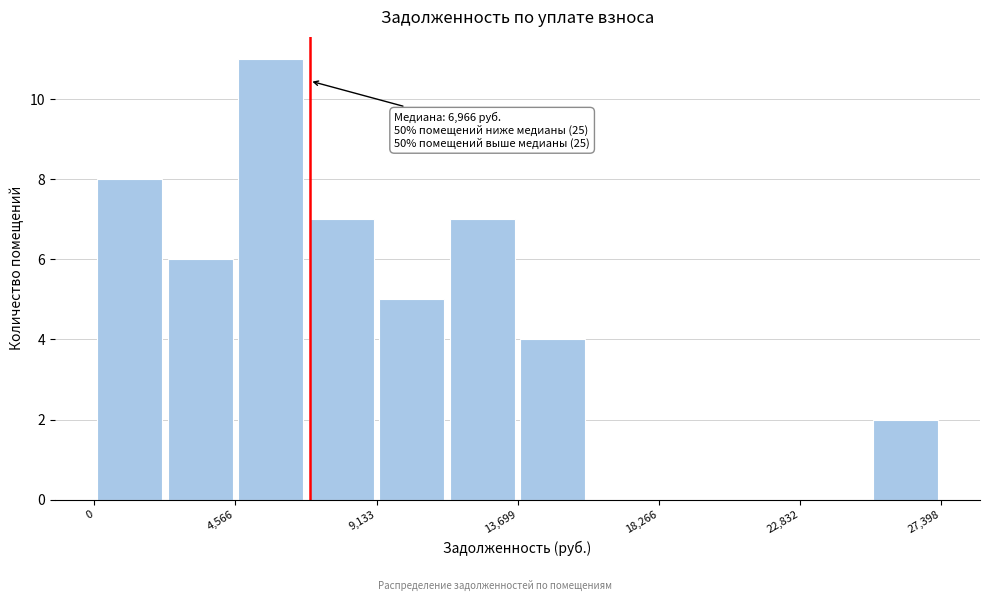

Over which range of the x-axis is the bar tallest?

4500 to 7000